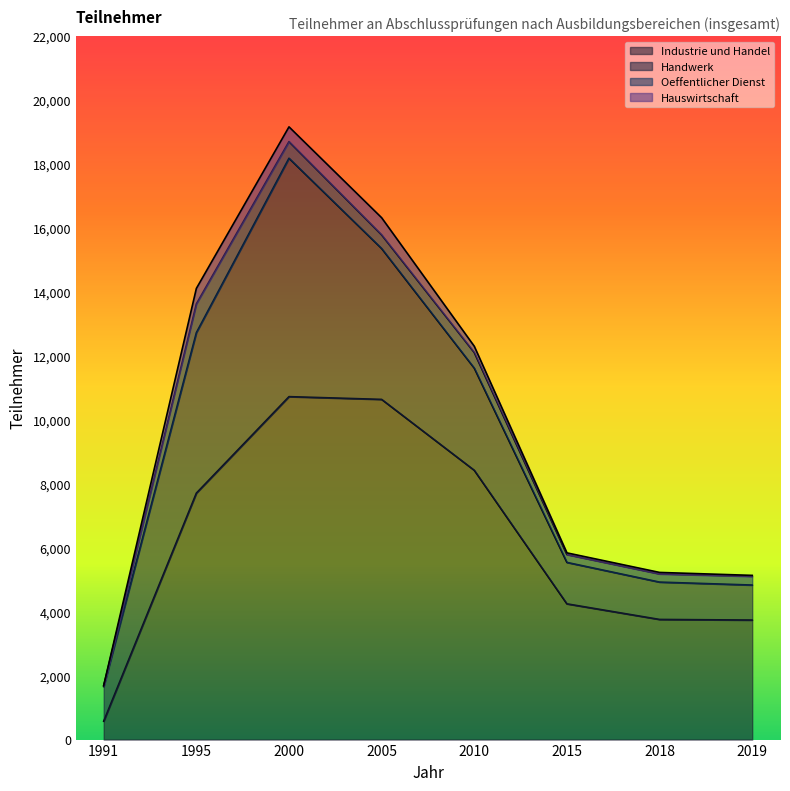

Does the chart display data point markers on the line(s)?

No